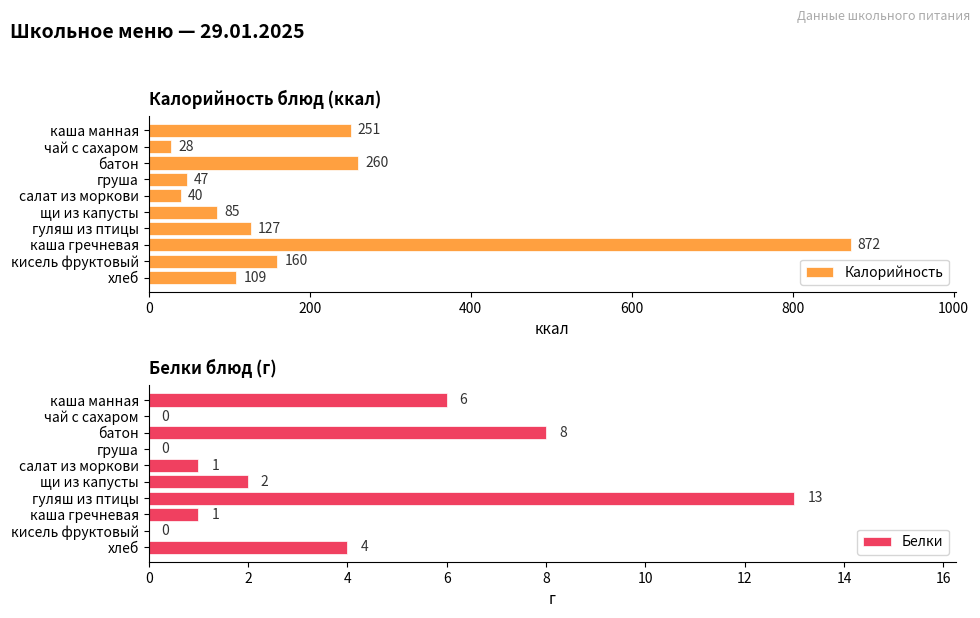

What is the sum of all Белки values?

35